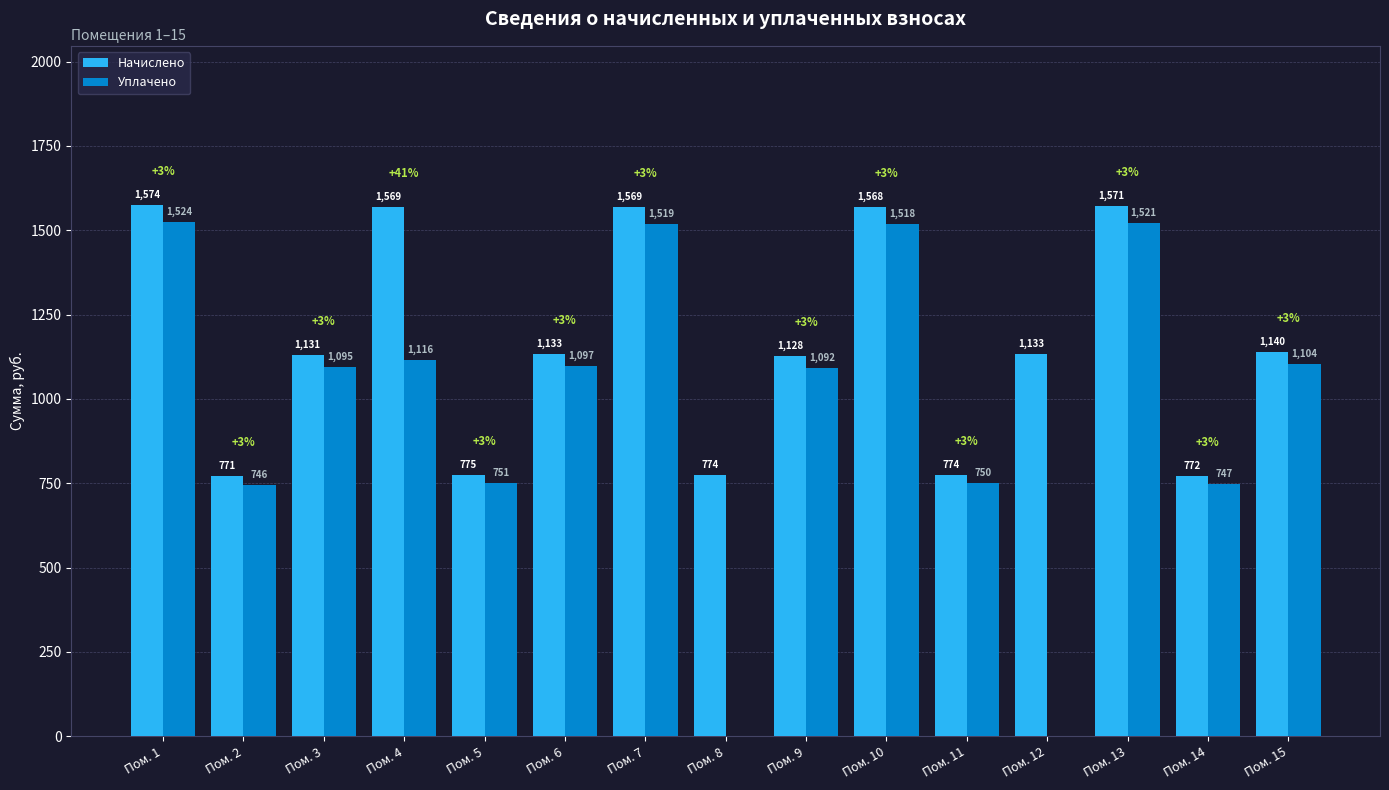

What is the approximate value of Начислено at Пом. 7?

1569.2